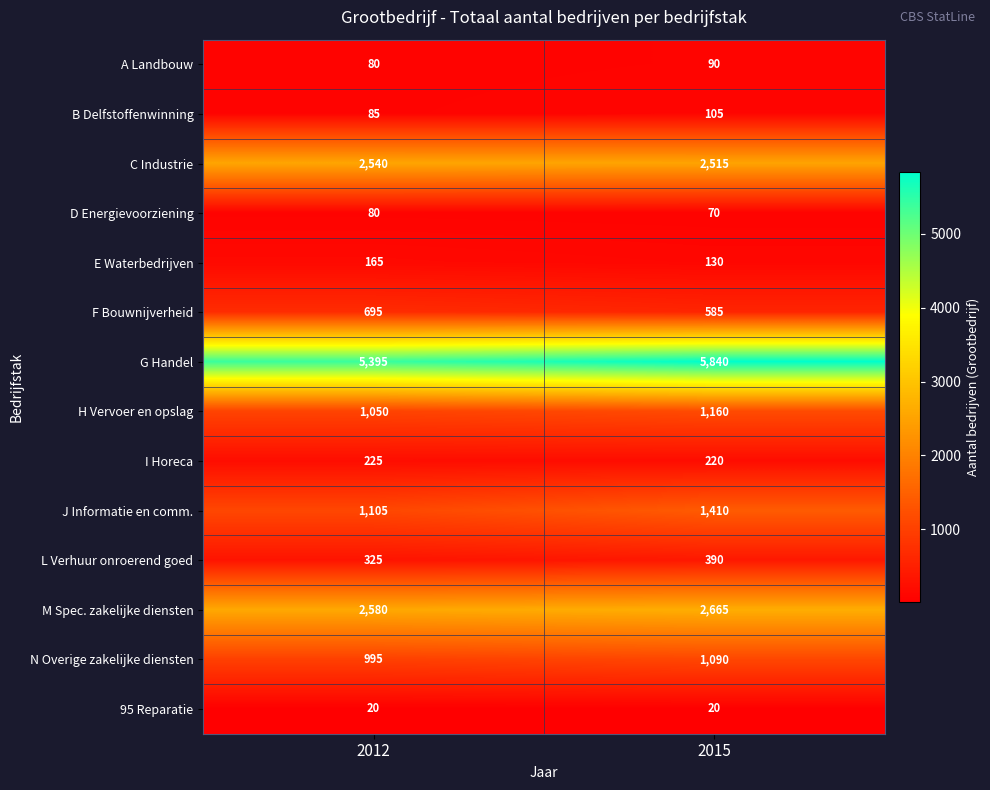

What is the average value of the A Landbouw series?

85